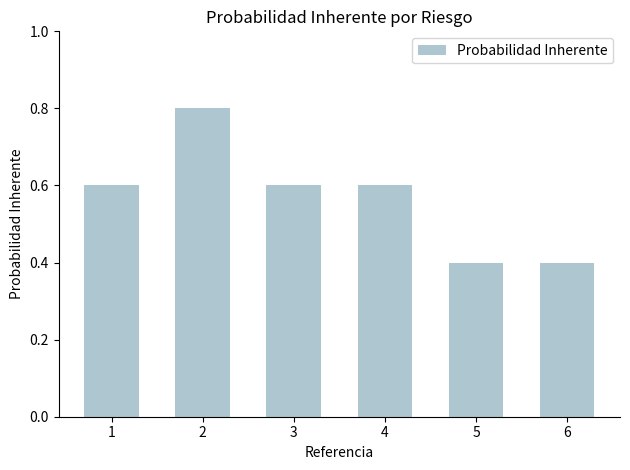

What value does the data have at 4?

0.6